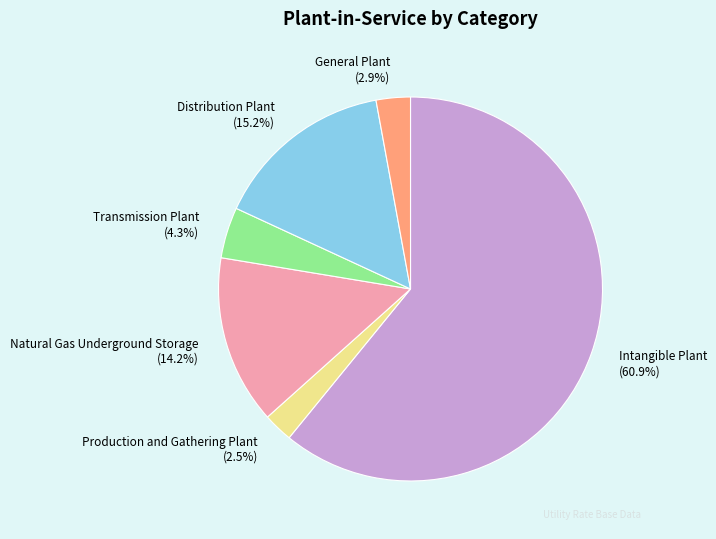

Does any single category account for the majority?

Yes